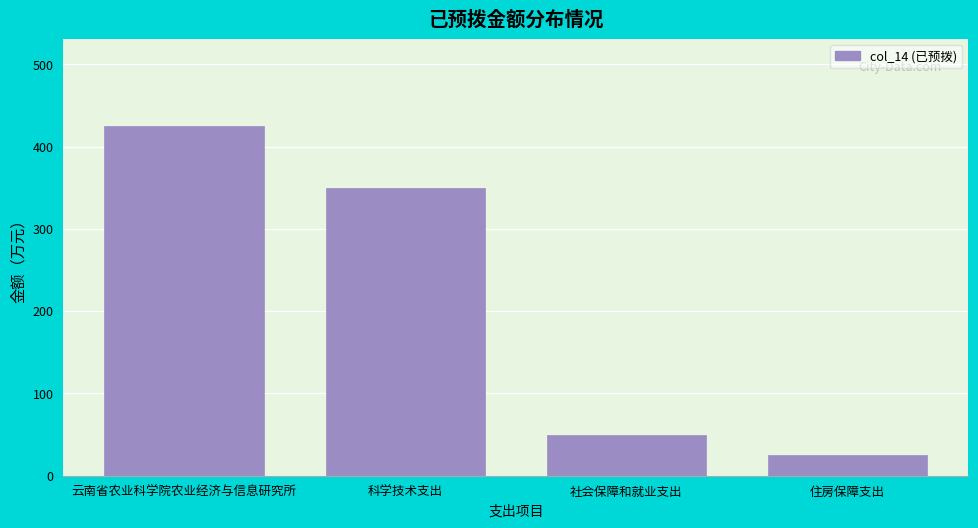

Which has a higher value, 社会保障和就业支出 or 住房保障支出?

社会保障和就业支出